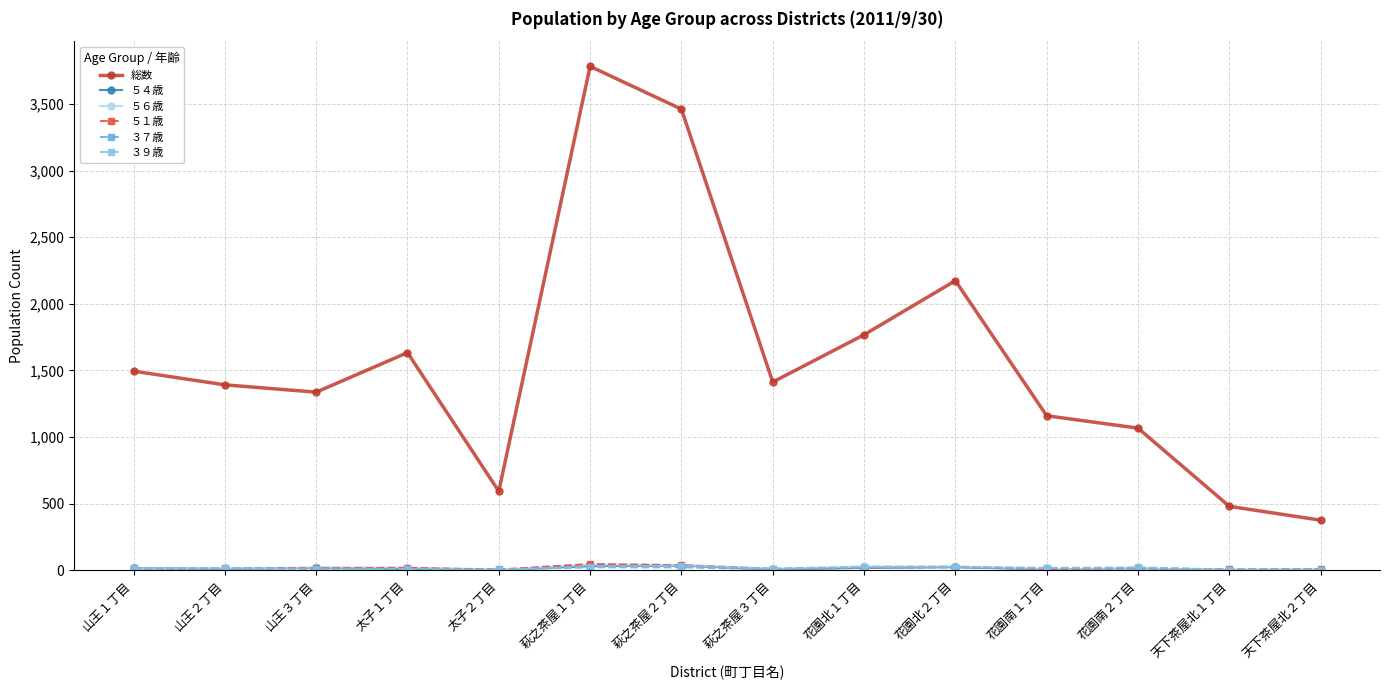

Which series has the largest range (max minus min)?

総数